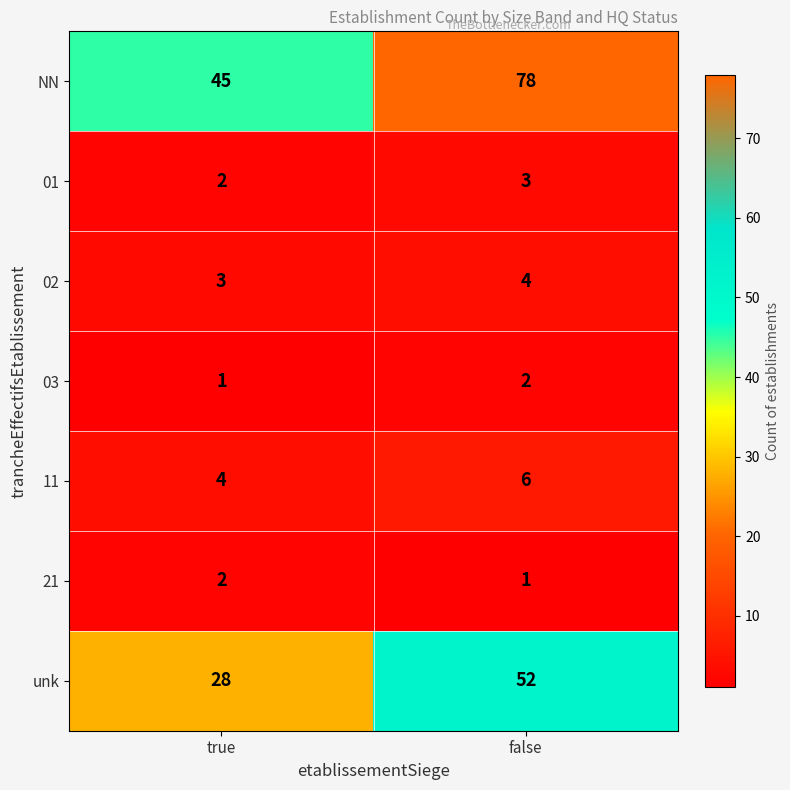

Reading right to left, transcribe all the data shown in this chart.

NN: false=78	true=45
01: false=3	true=2
02: false=4	true=3
03: false=2	true=1
11: false=6	true=4
21: false=1	true=2
unk: false=52	true=28